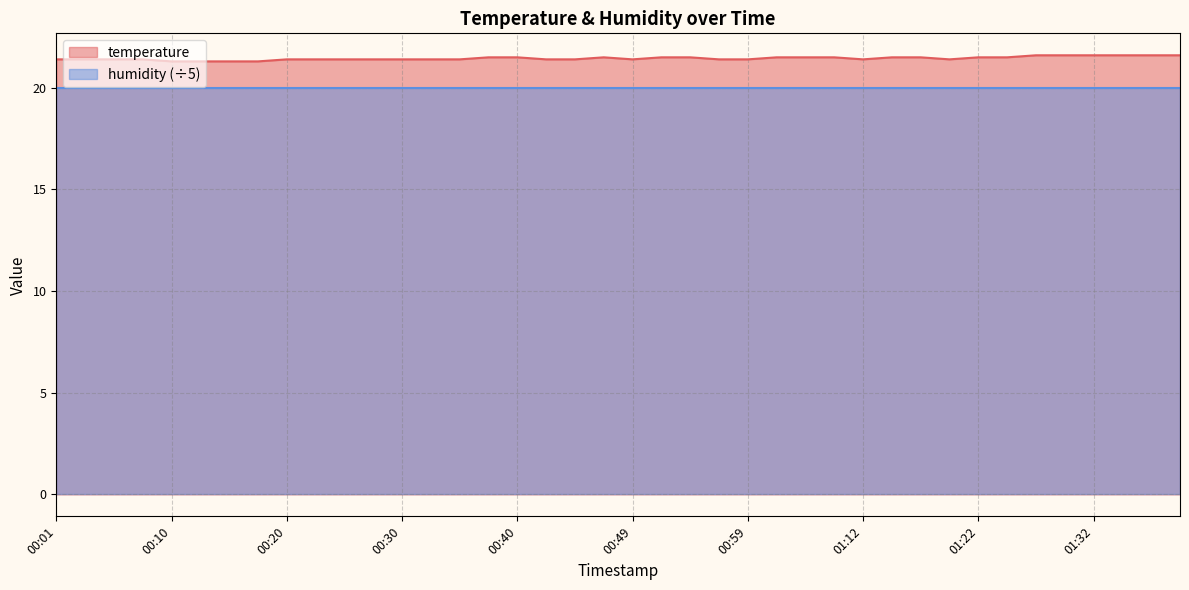

At which label is the value closest to 21?

00:10